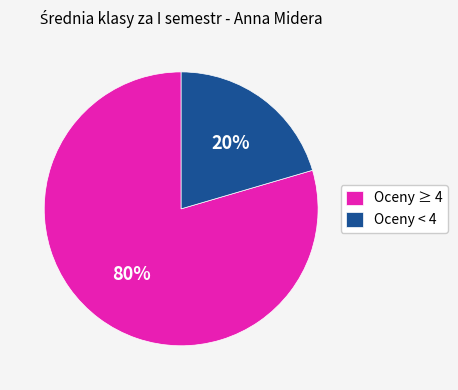

To the nearest percent, what percentage of the pie is Oceny ≥ 4?

80%